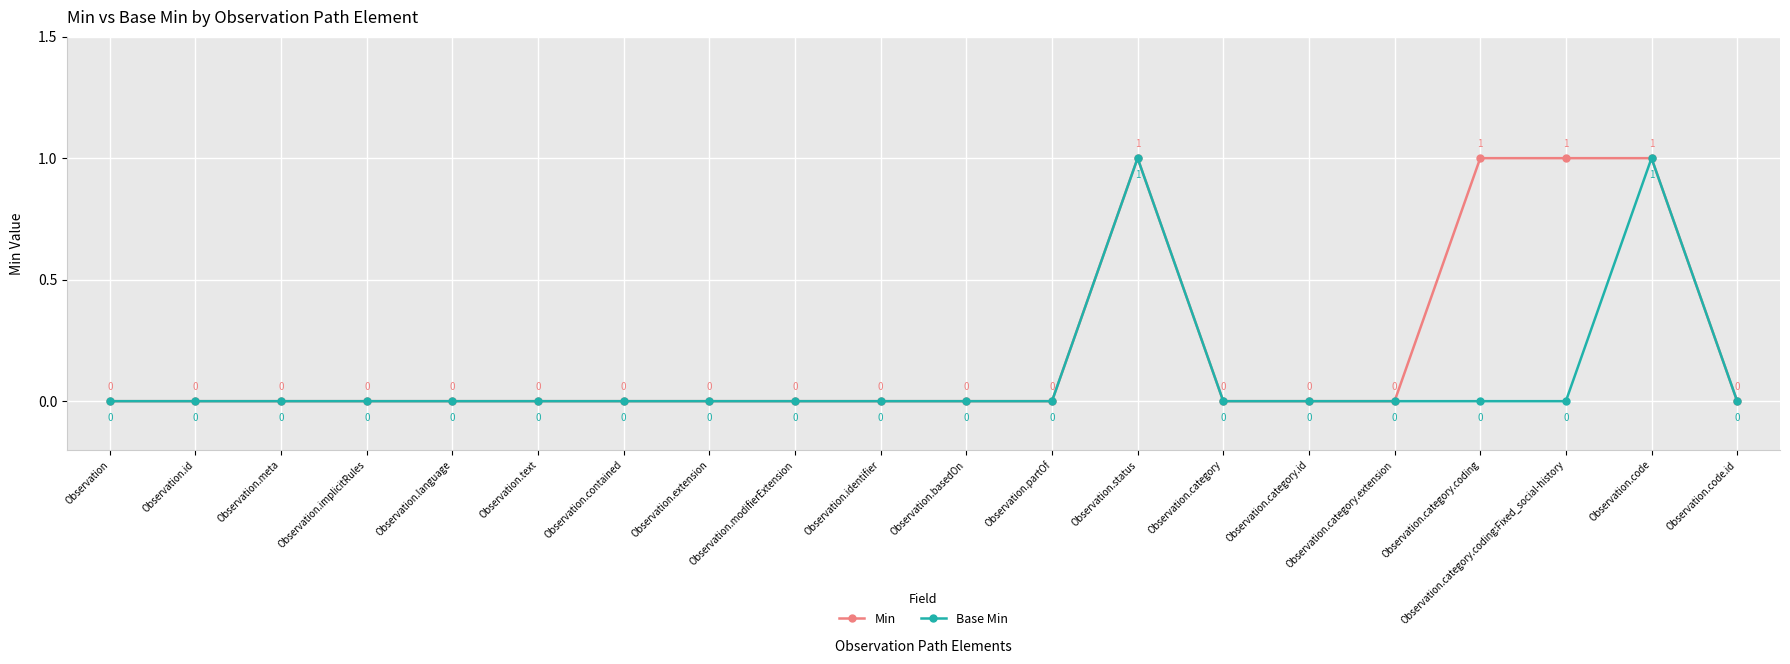

What position from the left is Observation.extension?

8